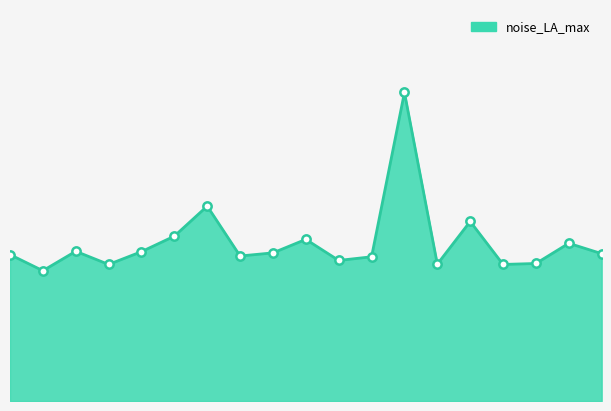

Is this an area chart (filled region under the line)?

Yes